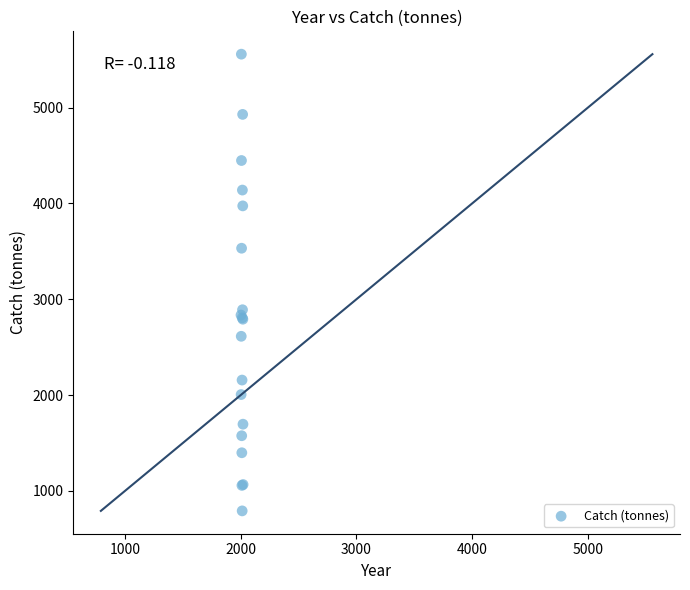

What Y value in the scatter plot is closest to 3174?

2890.0